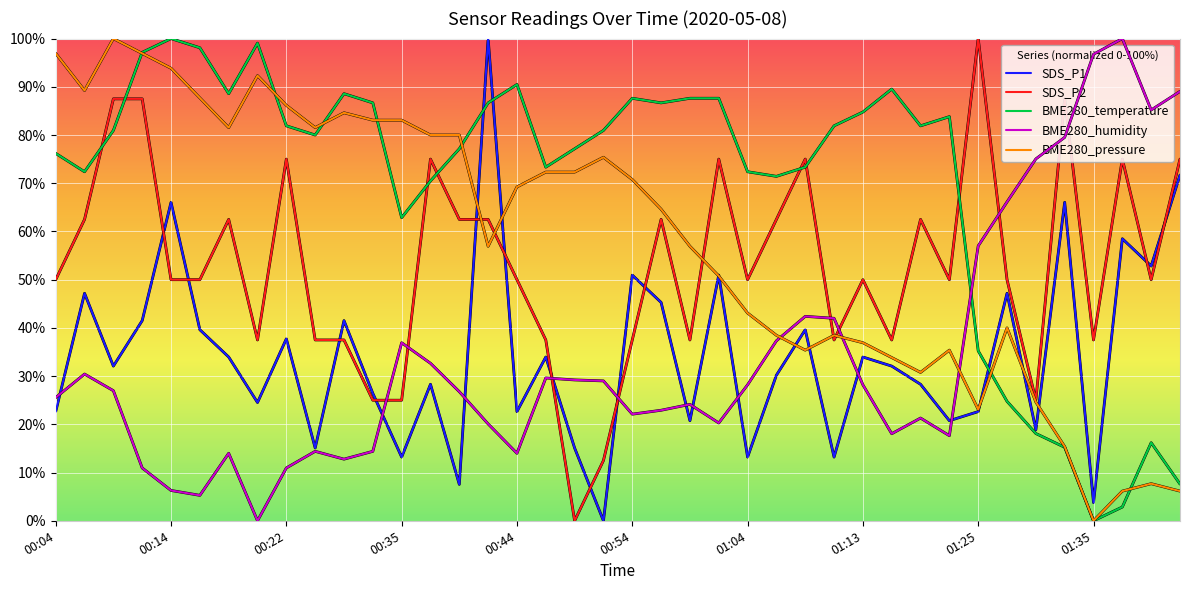

Which series has the largest total across all categories?

BME280_temperature